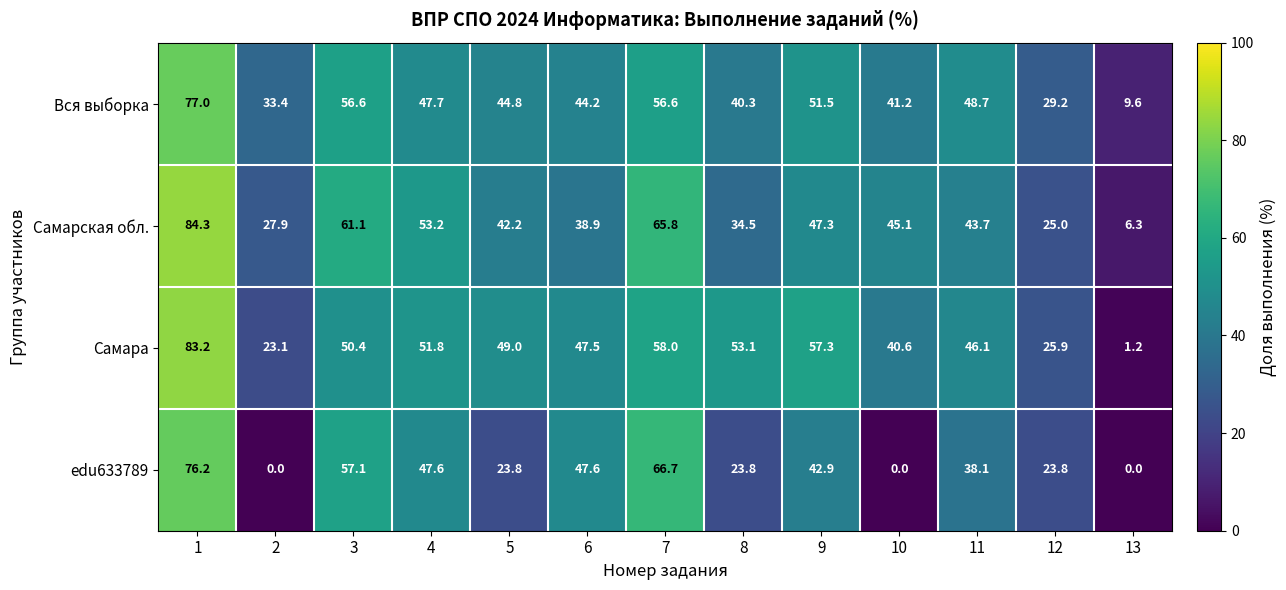

Which category has the lowest value in the Самарская обл. series?

13